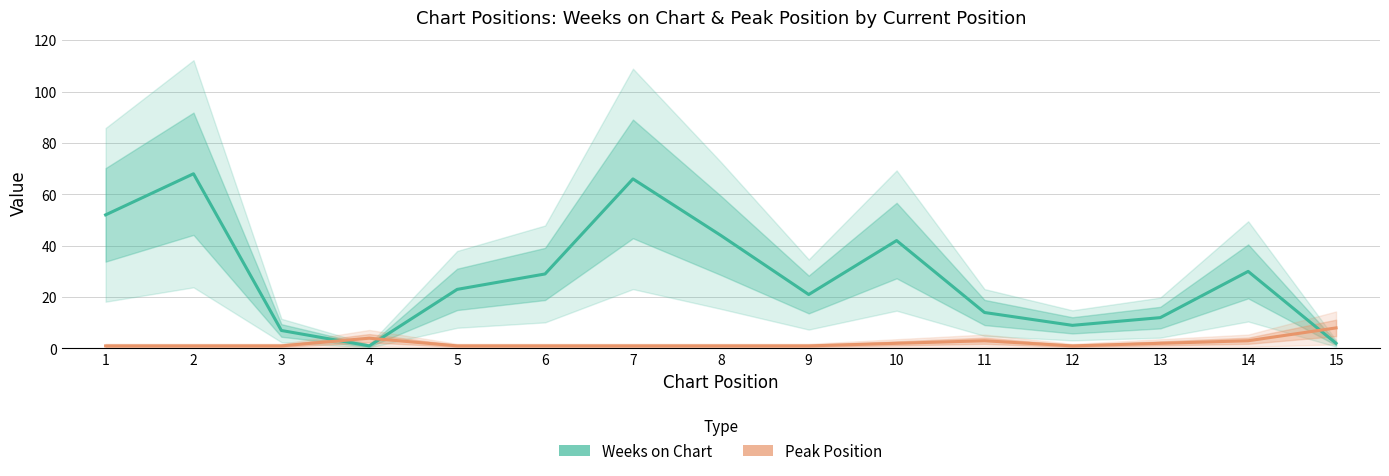

Which series has the largest total across all categories?

Weeks on Chart